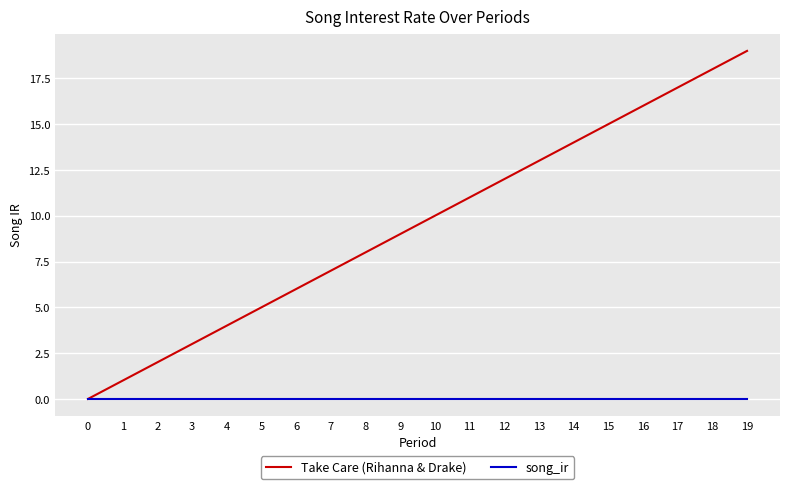

Which series has the widest spread of values?

Take Care (Rihanna & Drake)